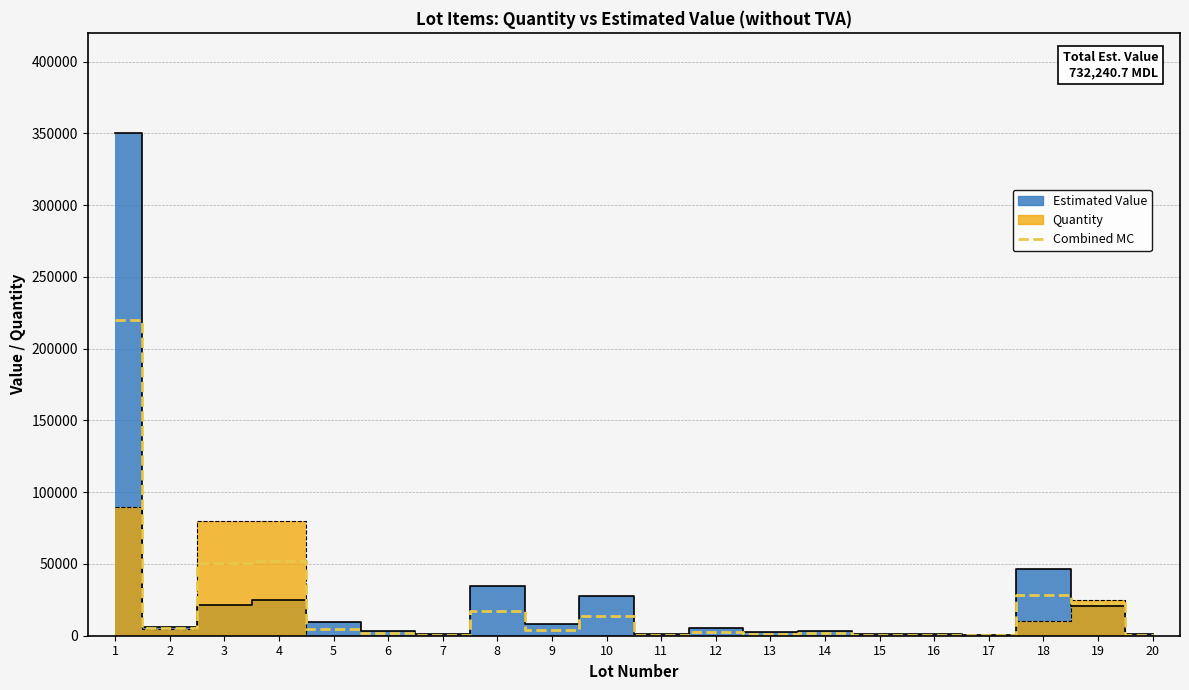

What is the sum of the values at 2 and 8?

22943.3